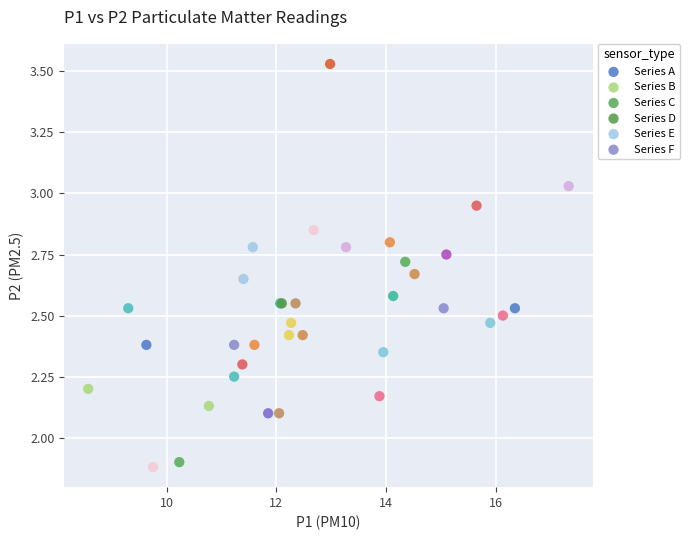

Which series contains the highest Y value?

Series C